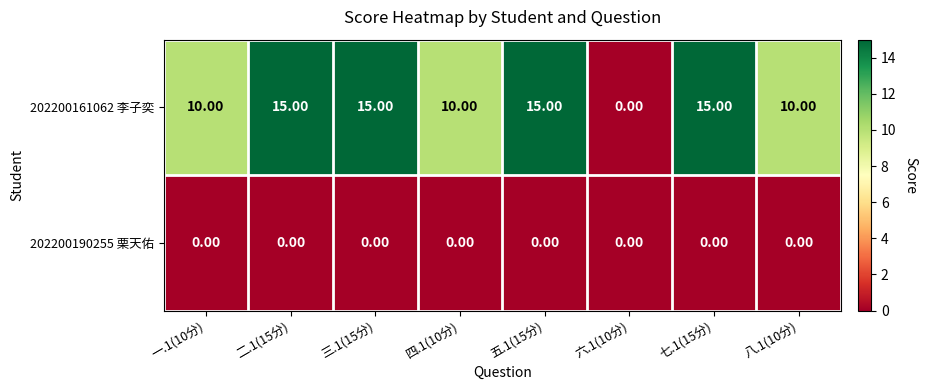

List the series in order of their overall mean, lowest first.

202200190255 栗天佑, 202200161062 李子奕